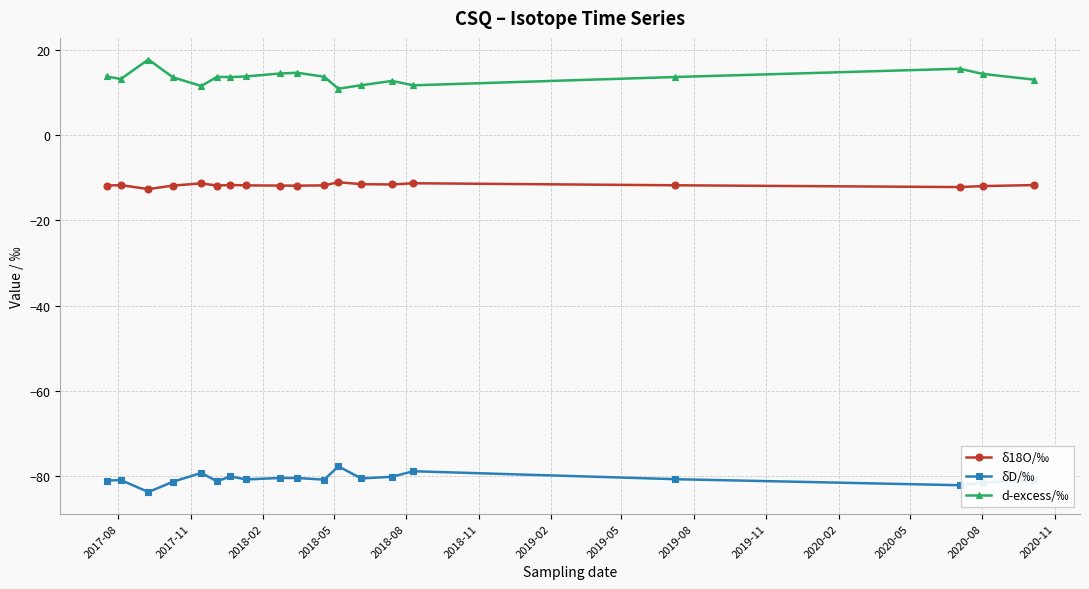

How many lines are shown in the chart?

3